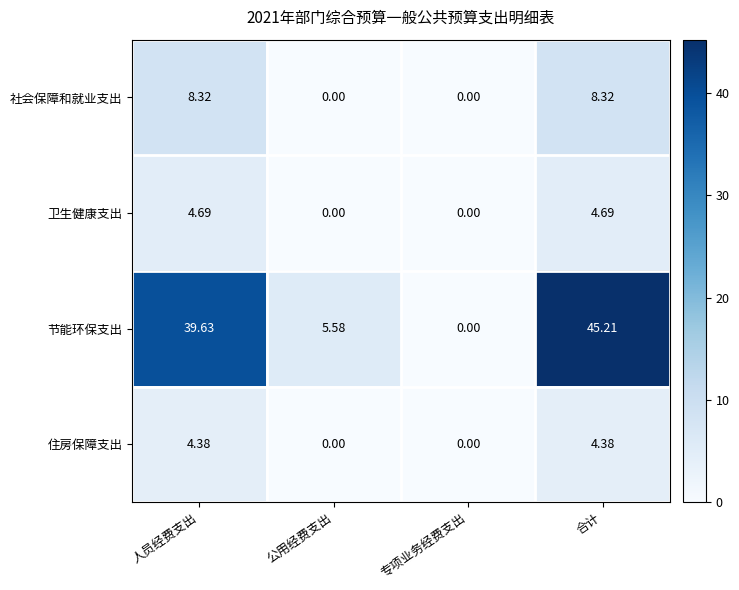

Between 公用经费支出 and 合计, which series saw the biggest shift?

节能环保支出